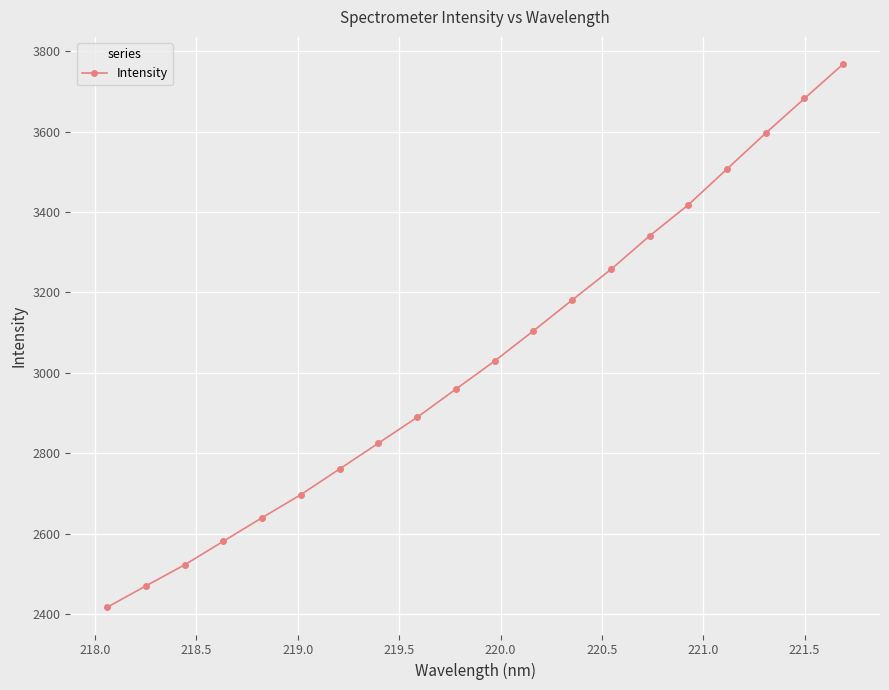

What is the sum of all values?

60649.0